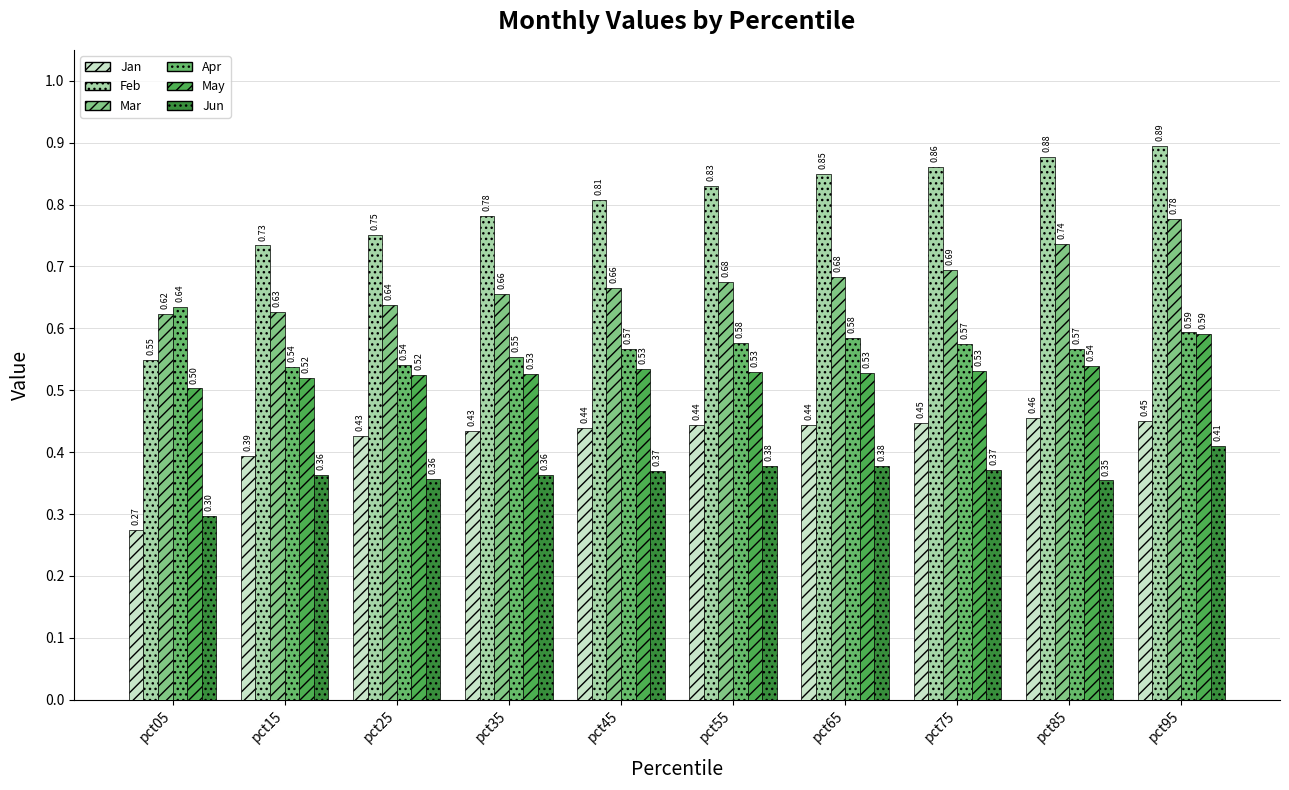

Reading left to right, transcribe all the data shown in this chart.

Jan: pct05=0.3	pct15=0.4	pct25=0.4	pct35=0.4	pct45=0.4	pct55=0.4	pct65=0.4	pct75=0.4	pct85=0.5	pct95=0.5
Feb: pct05=0.5	pct15=0.7	pct25=0.8	pct35=0.8	pct45=0.8	pct55=0.8	pct65=0.8	pct75=0.9	pct85=0.9	pct95=0.9
Mar: pct05=0.6	pct15=0.6	pct25=0.6	pct35=0.7	pct45=0.7	pct55=0.7	pct65=0.7	pct75=0.7	pct85=0.7	pct95=0.8
Apr: pct05=0.6	pct15=0.5	pct25=0.5	pct35=0.6	pct45=0.6	pct55=0.6	pct65=0.6	pct75=0.6	pct85=0.6	pct95=0.6
May: pct05=0.5	pct15=0.5	pct25=0.5	pct35=0.5	pct45=0.5	pct55=0.5	pct65=0.5	pct75=0.5	pct85=0.5	pct95=0.6
Jun: pct05=0.3	pct15=0.4	pct25=0.4	pct35=0.4	pct45=0.4	pct55=0.4	pct65=0.4	pct75=0.4	pct85=0.4	pct95=0.4